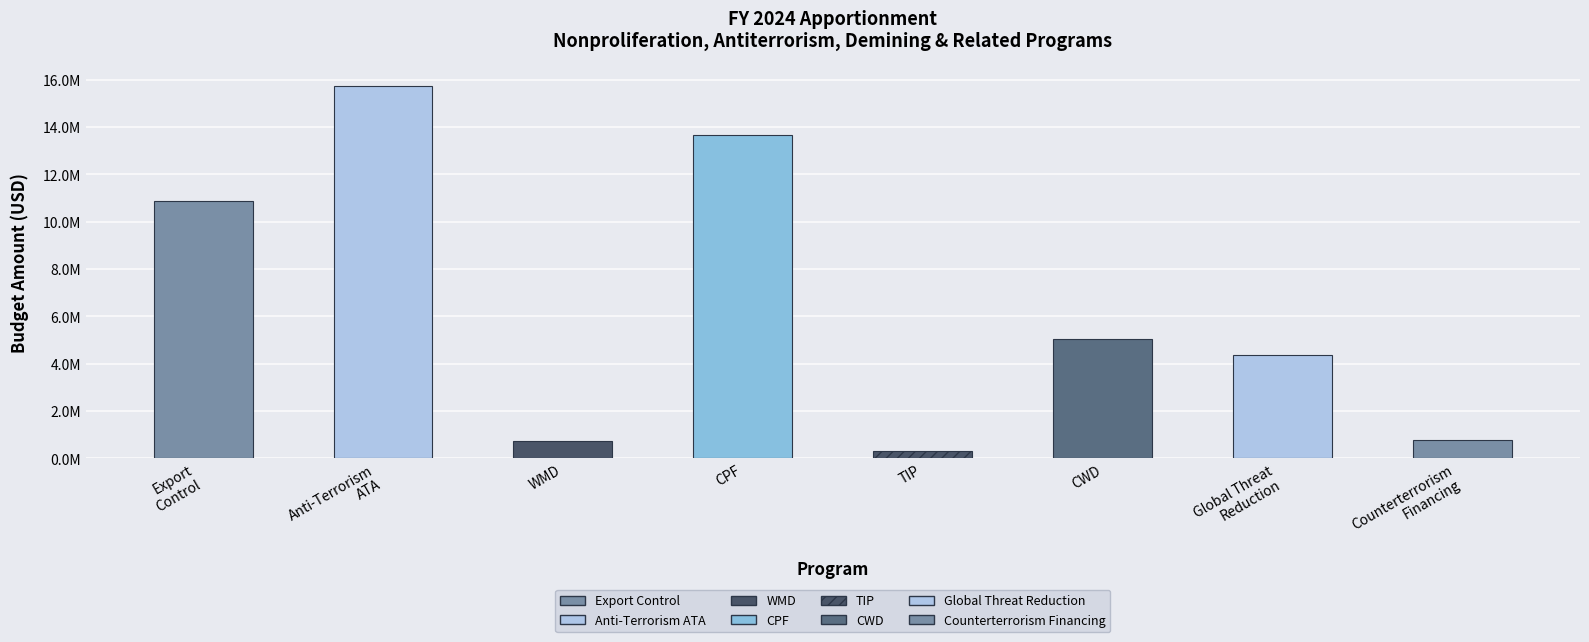

How many data points are above 5061257?

3